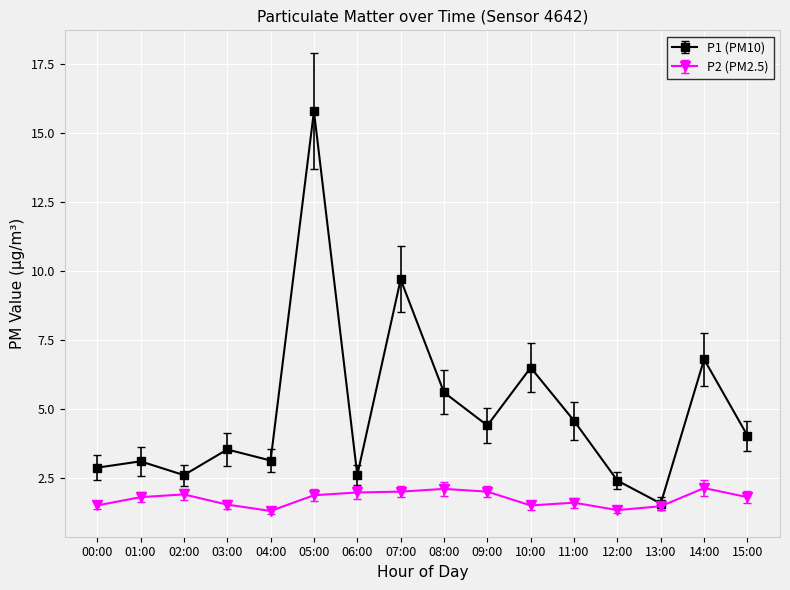

What position from the left is 06:00?

7